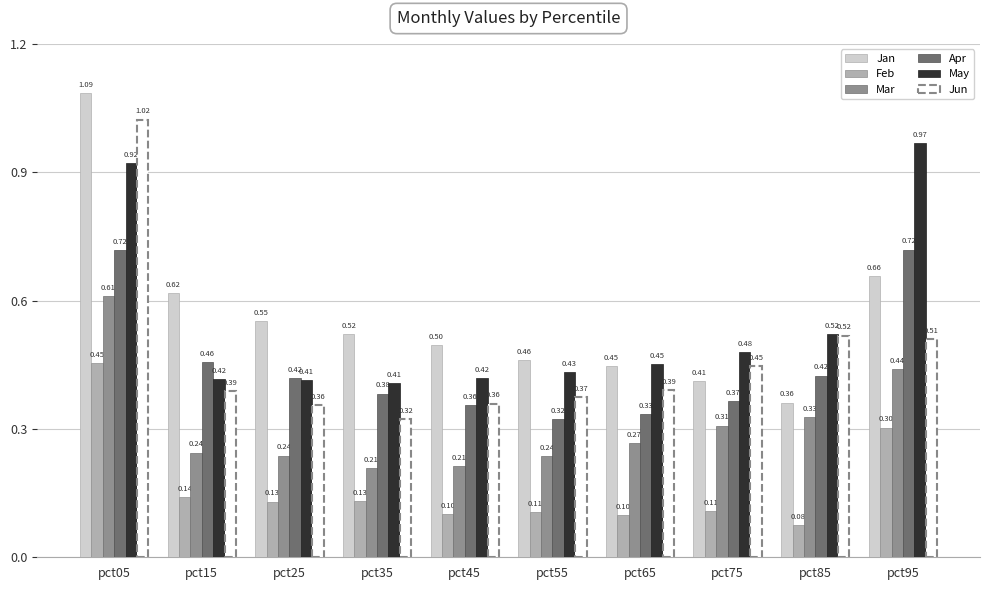

What is the sum of all Apr values?

4.5